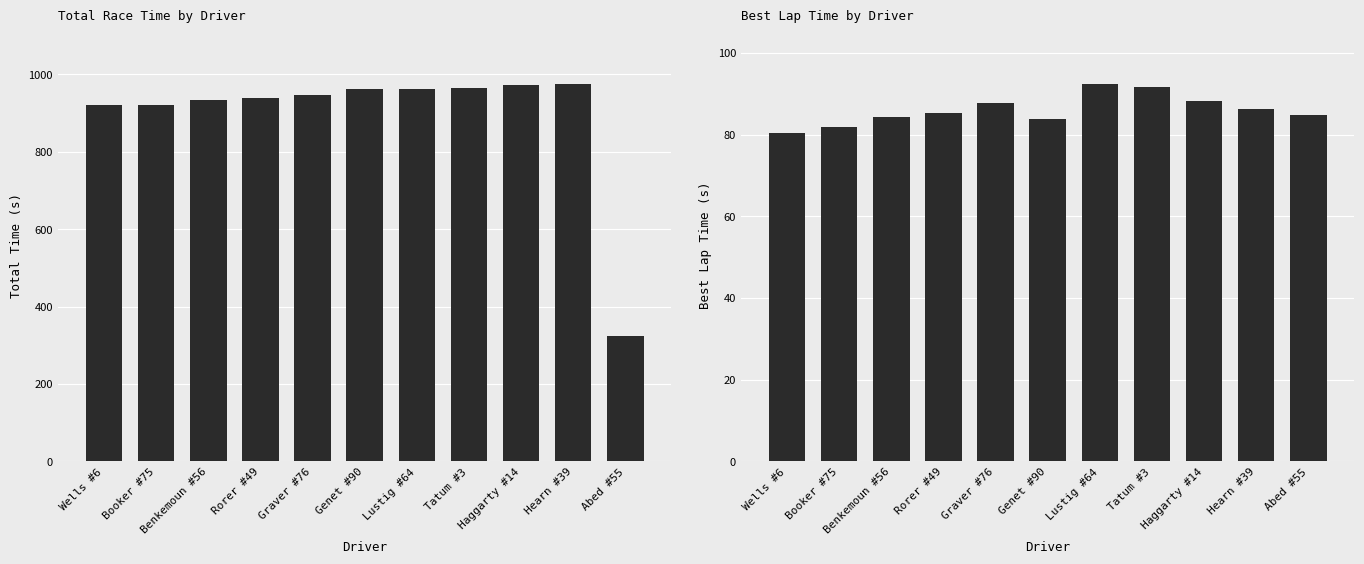

Reading left to right, list all the values displayed in this chart.

Total Time: 920.8	921.4	934.1	939.8	946.8	961.6	962.5	964.1	972.2	973.6	322.7
Best Lap time: 80.4	81.8	84.2	85.2	87.8	83.9	92.3	91.7	88.3	86.1	84.8